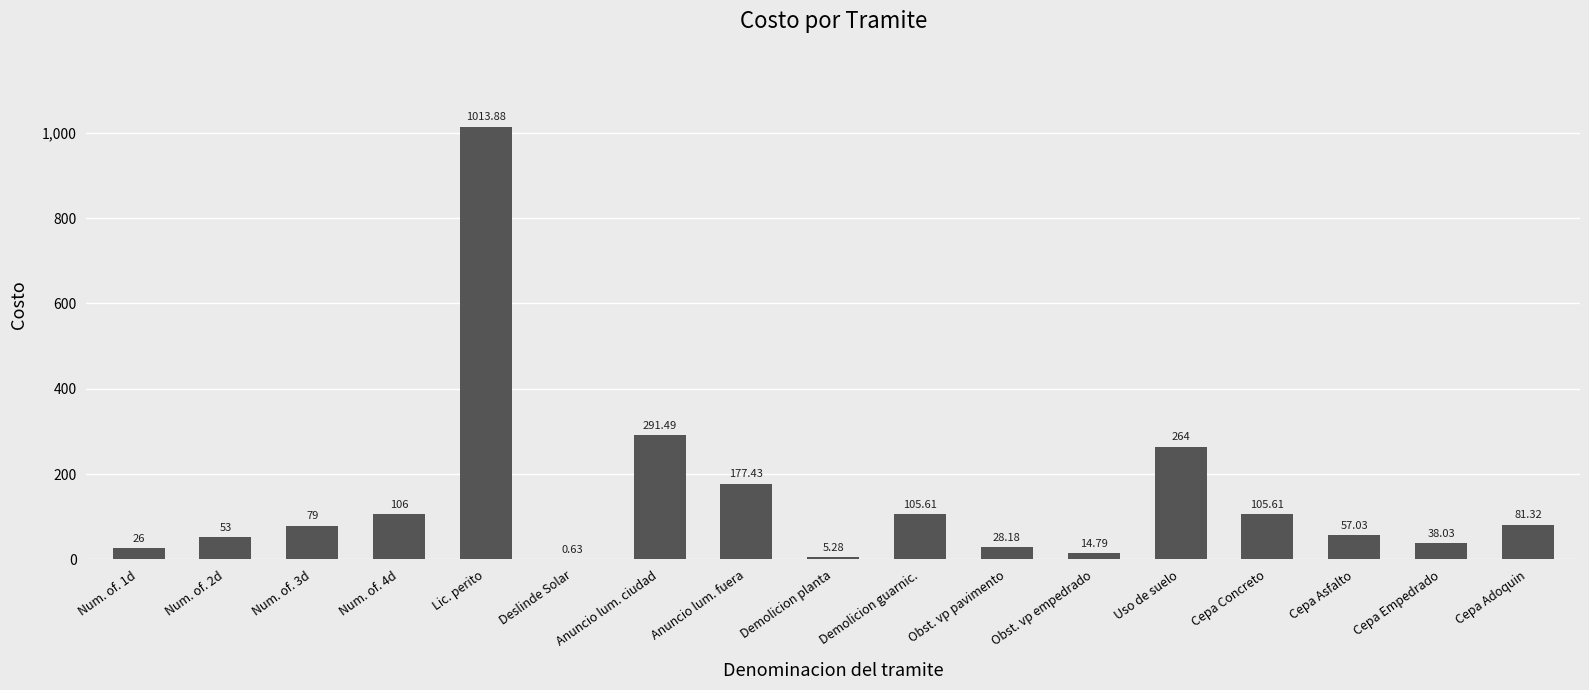

What is the sum of all values?

2447.3